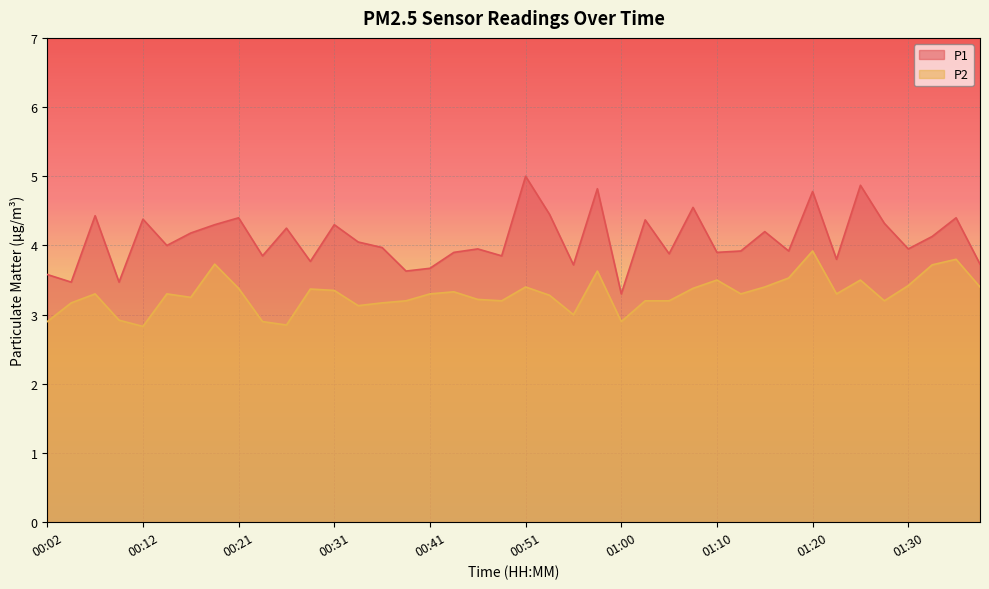

What is the label of the 9th point from the left?

00:21